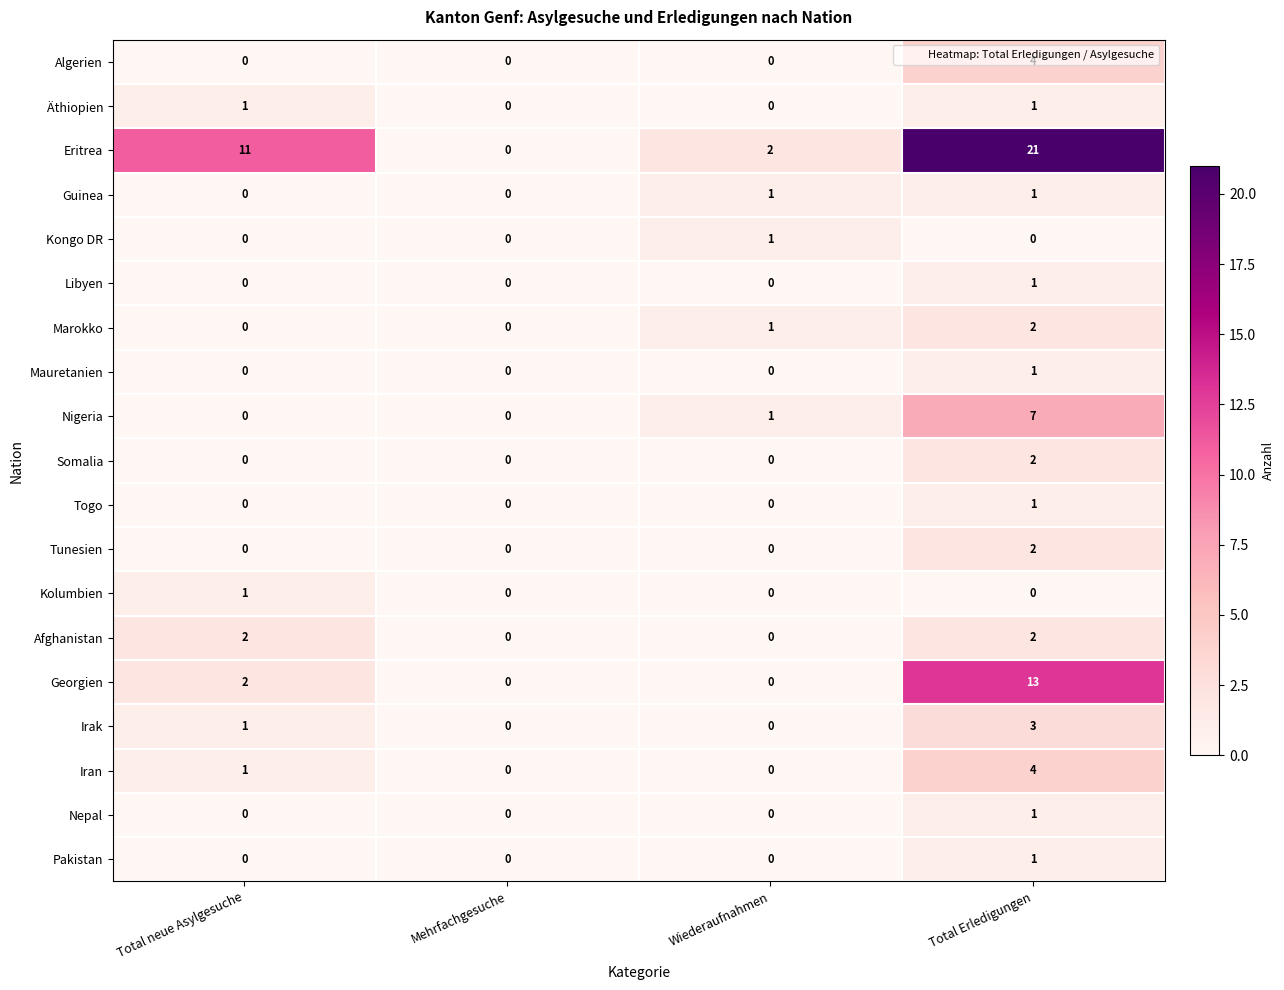

What is the difference between the highest and lowest values at Total neue Asylgesuche?

11